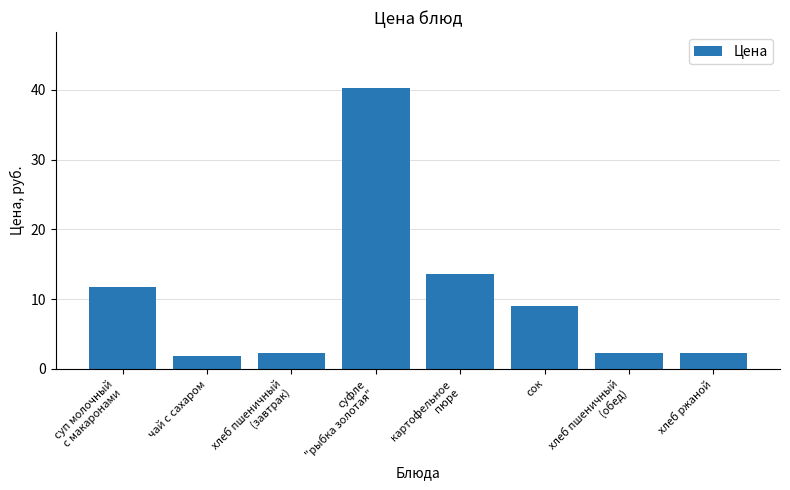

Is it true that the value at картофельное
пюре is 13.6?

True